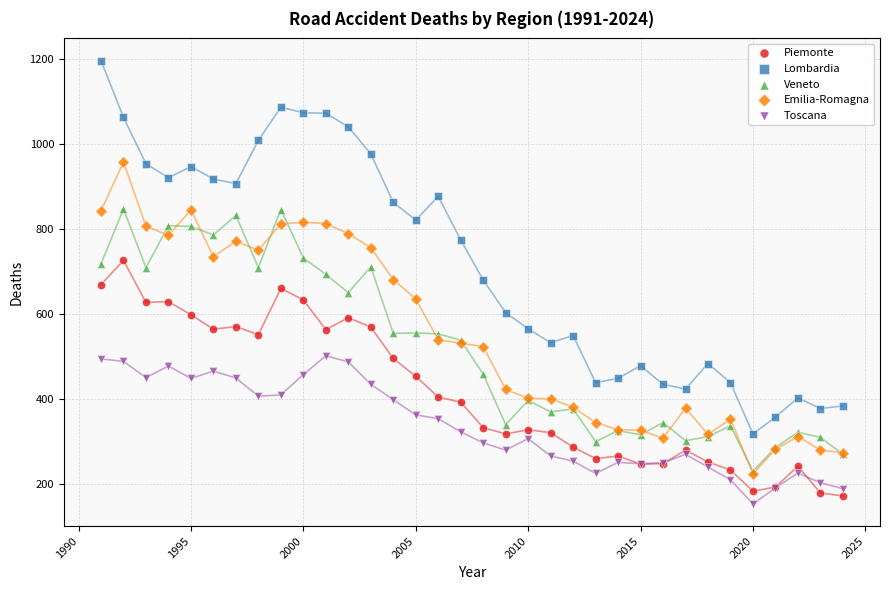

Which series contains the lowest Y value?

Toscana